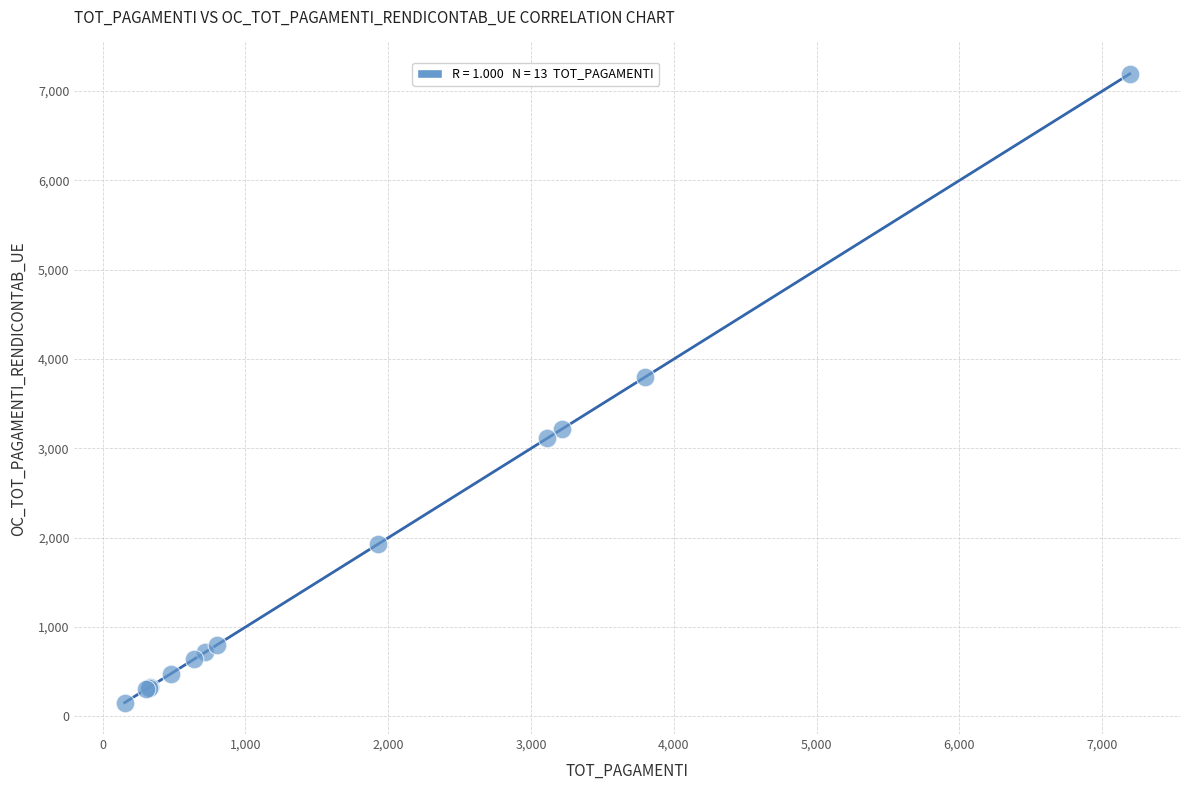

What Y value in the scatter plot is closest to 3673?

3798.8